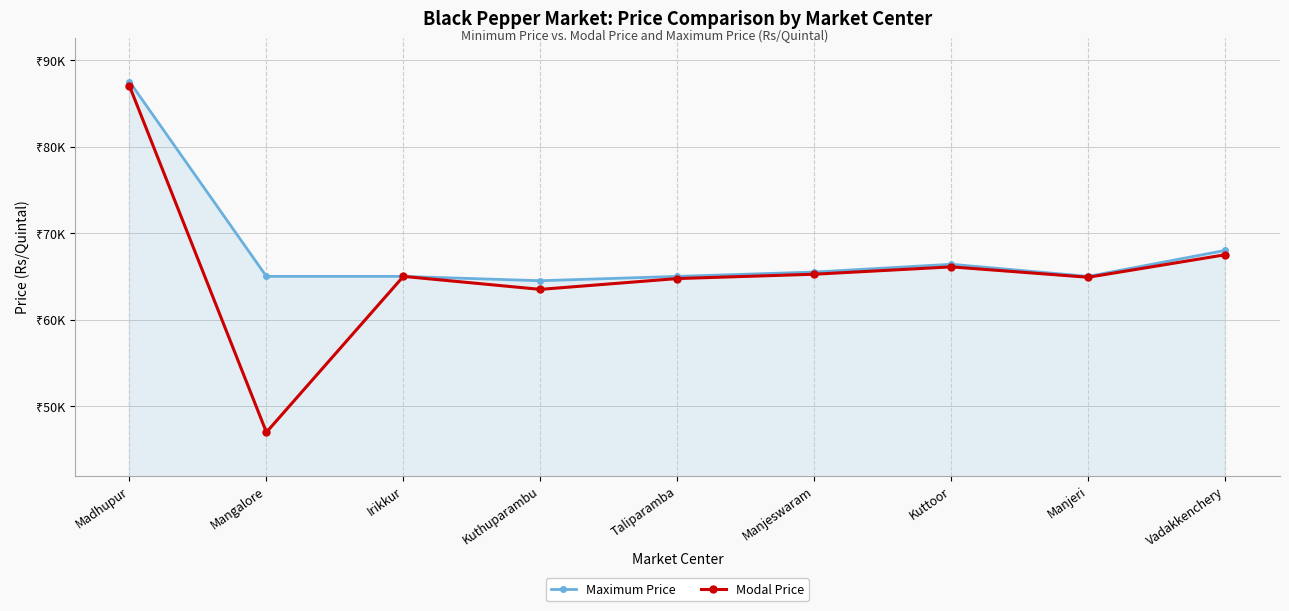

Where is the first local maximum for Maximum Price?

Kuttoor